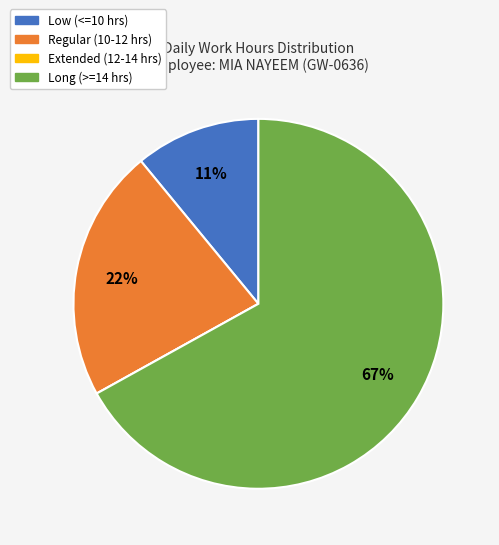

Is there a majority slice in this chart?

Yes